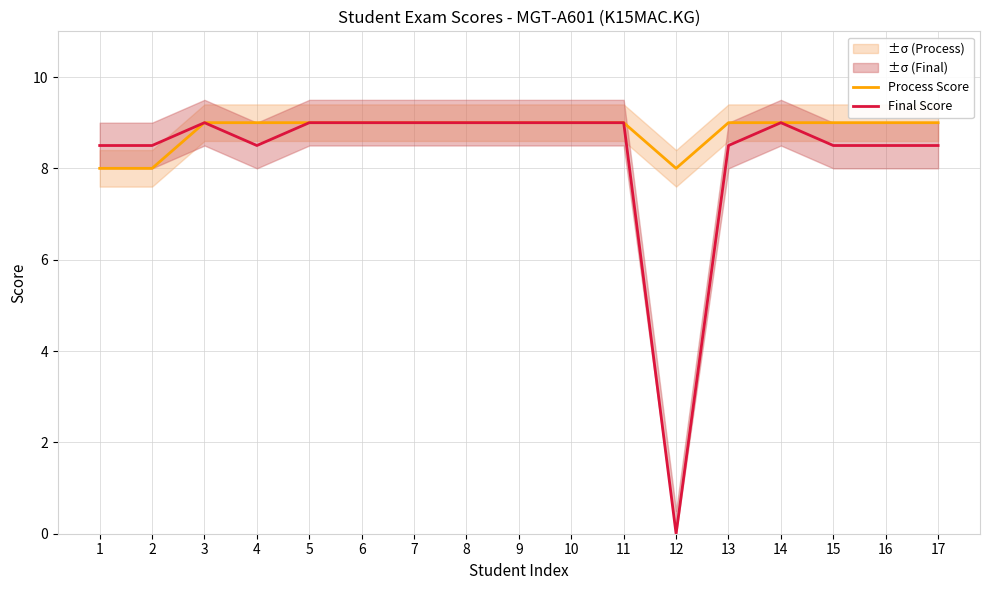

How many values in Final Score are above zero?

16